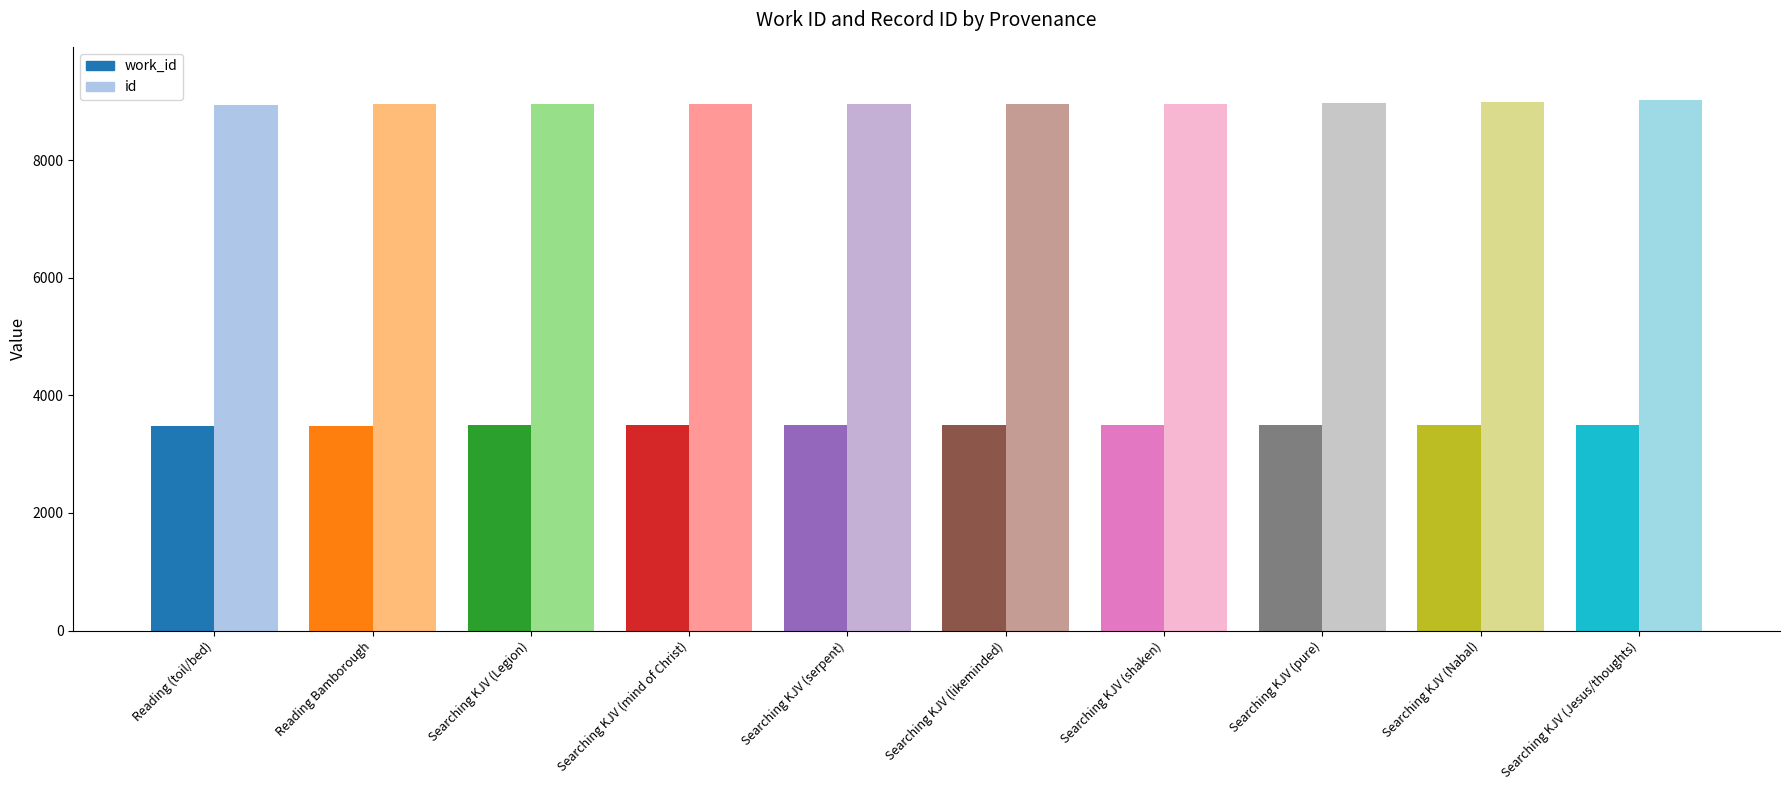

What position from the right is Searching KJV (mind of Christ)?

7